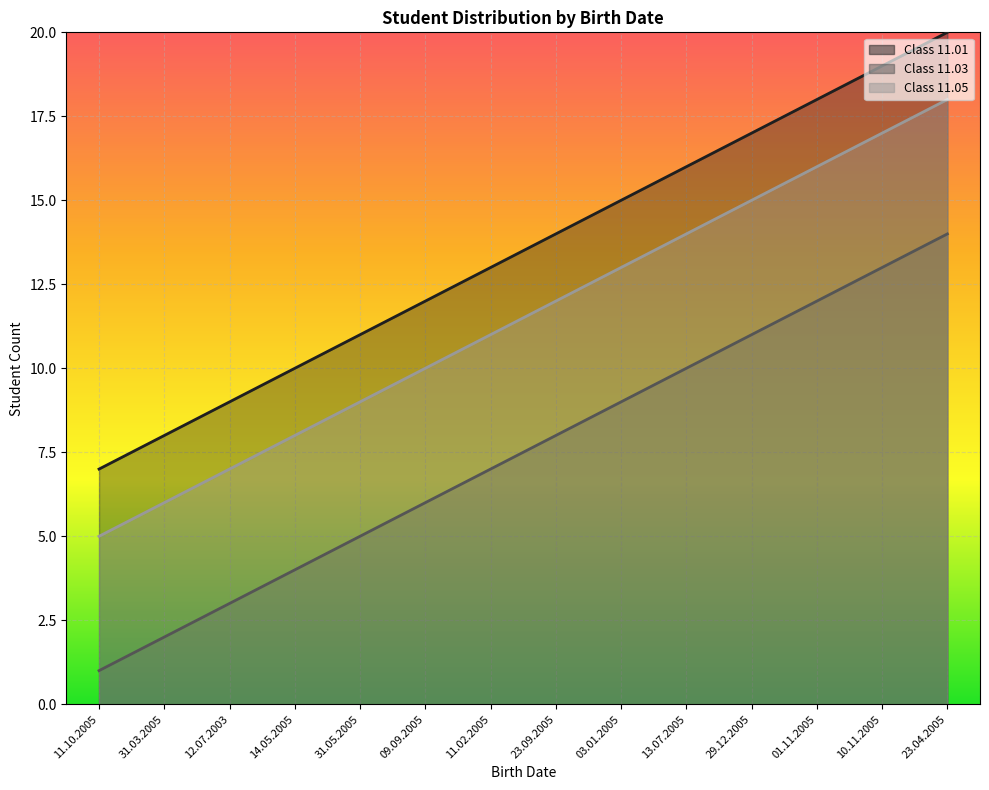

At which category is the sum across all series the highest?

23.04.2005